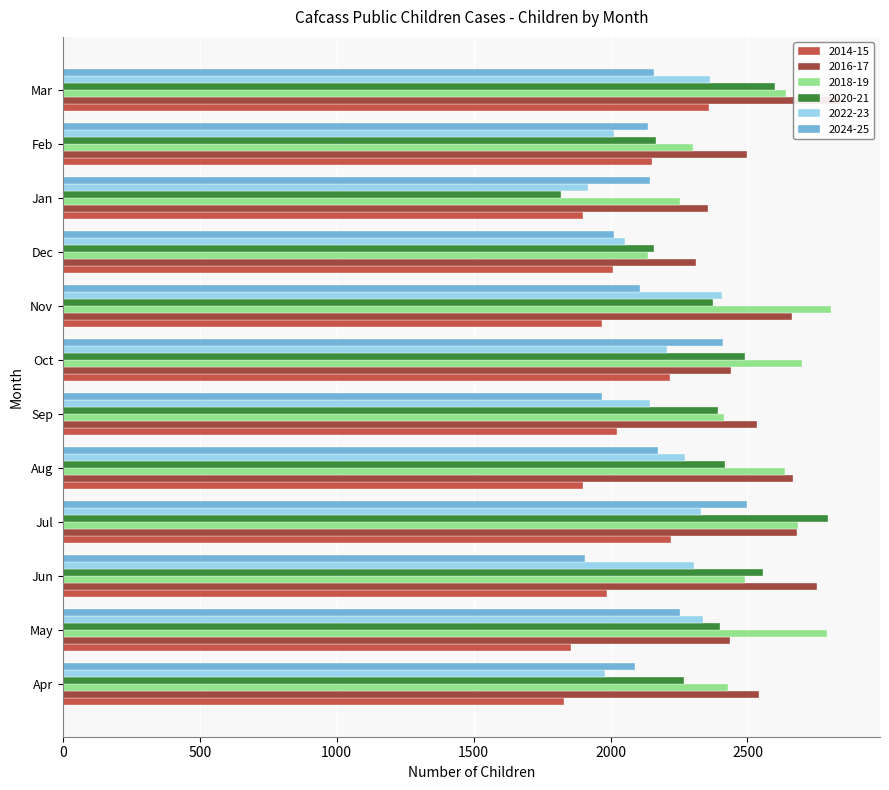

Which series has the largest total across all categories?

2016-17